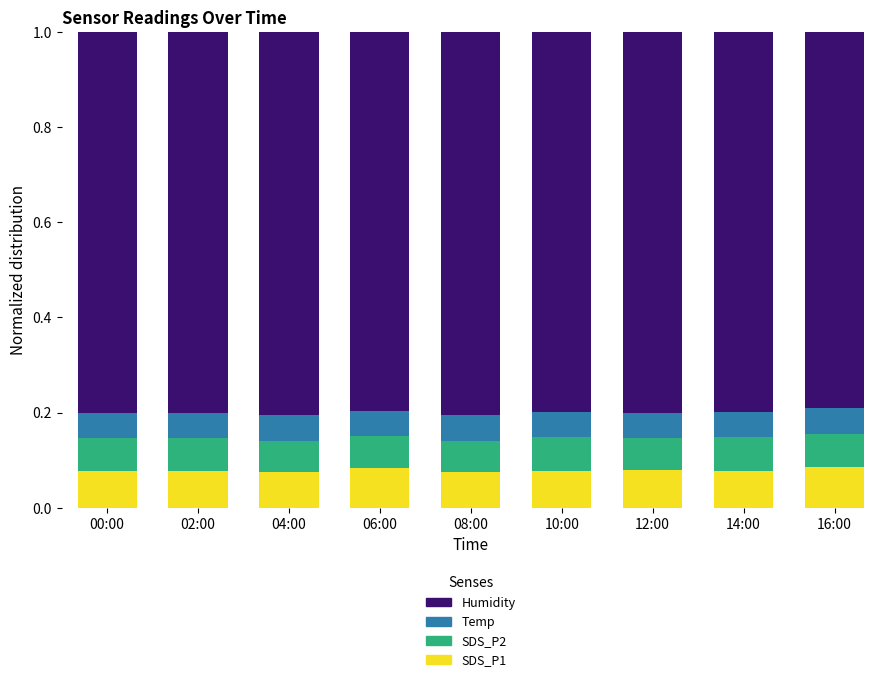

How many bars are there in total?

9